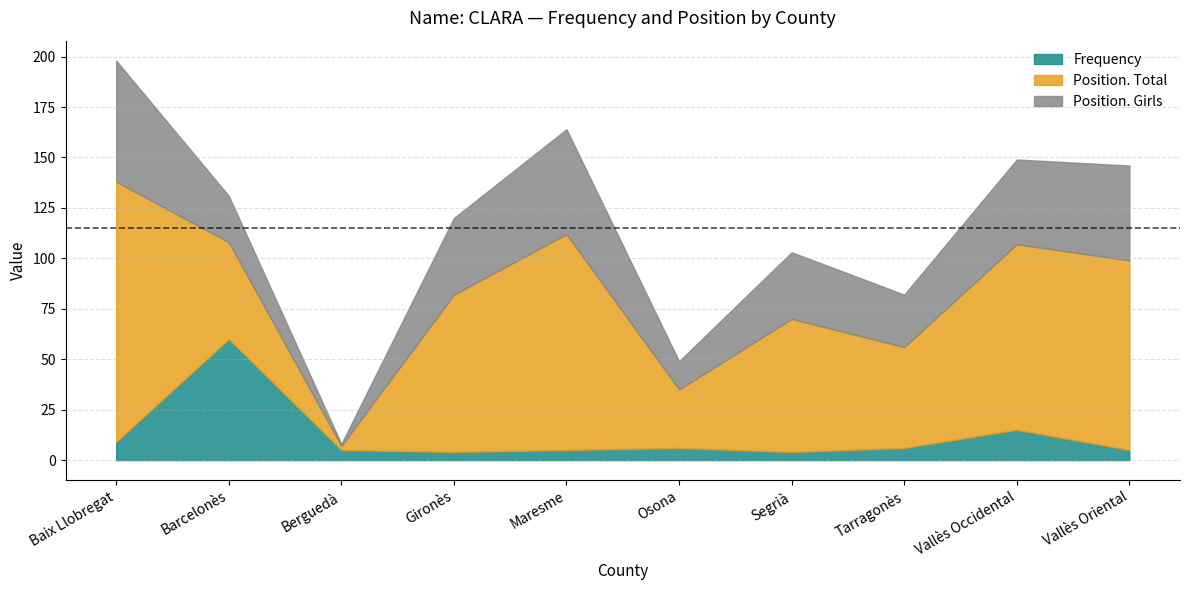

At how many categories does at least one series exceed 109?

1